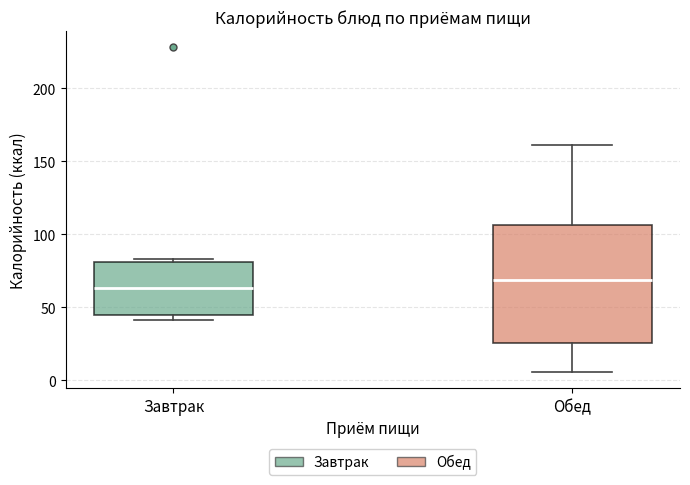

Where is the lower edge of the box for Завтрак on the y-axis? The values are not printed on the chart, so give them approximately, as read against the axis.

45